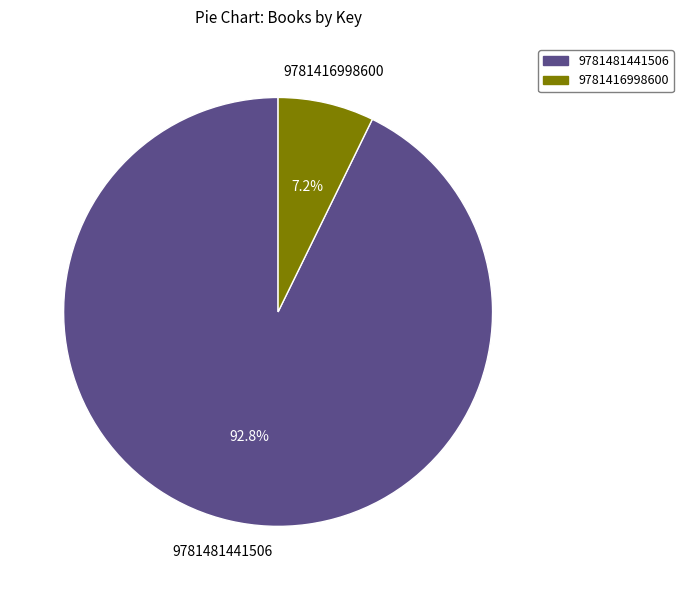

True or false: 9781416998600 accounts for 15% of the total.

False